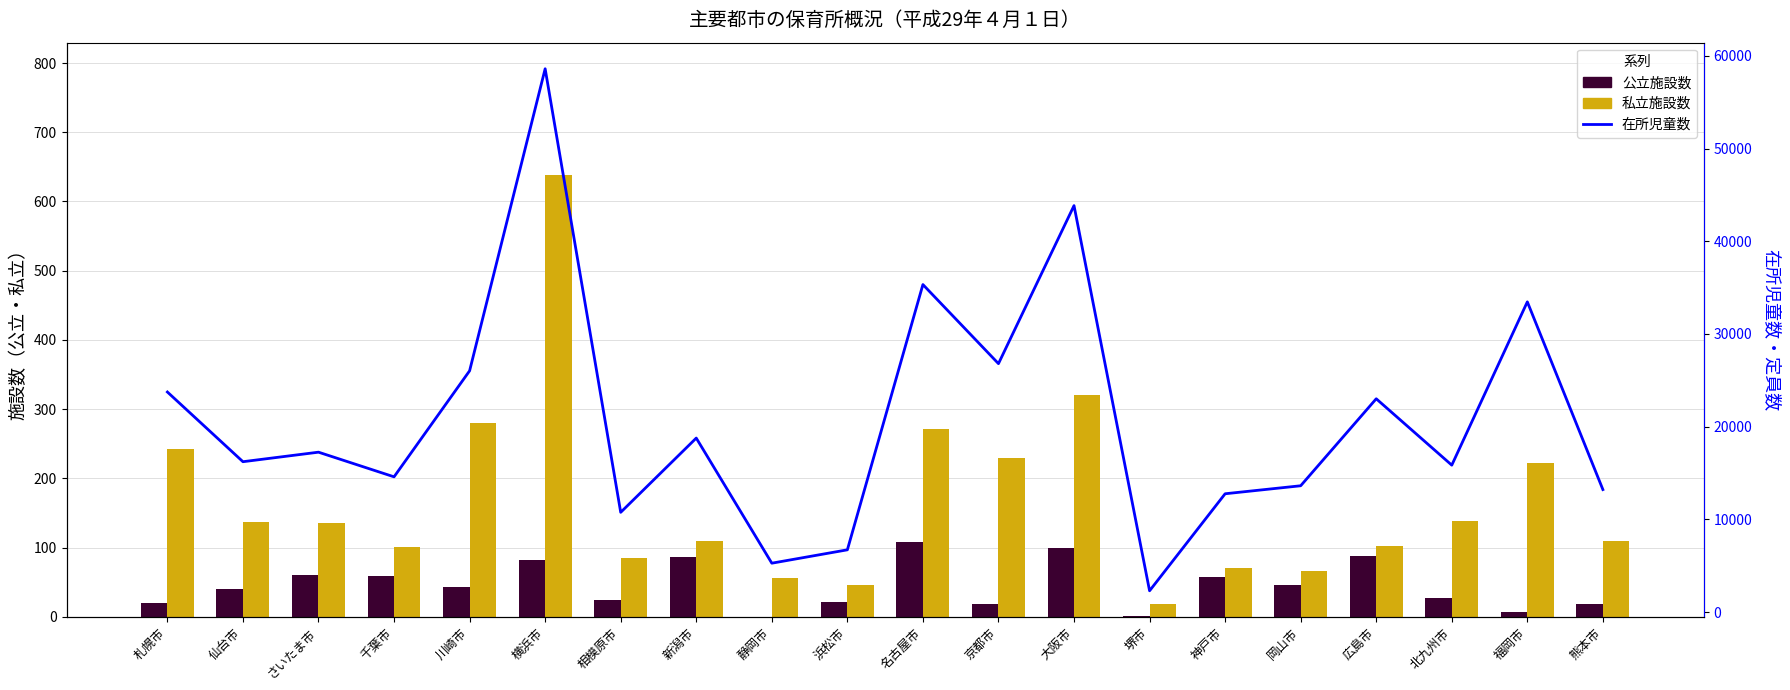

What is the difference between the highest and lowest values at 大阪市?

43743